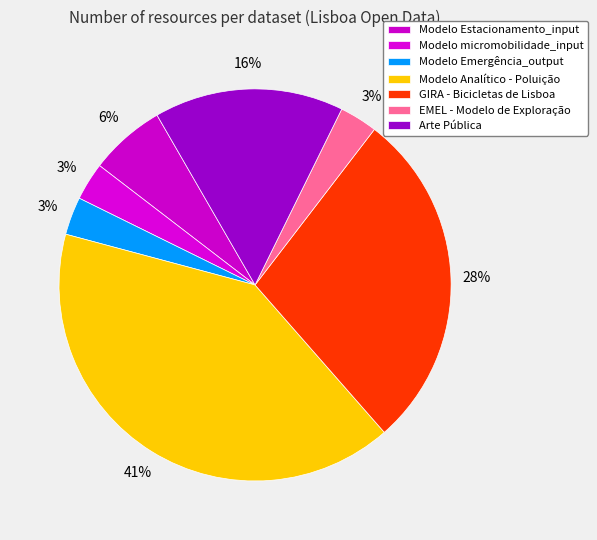

To the nearest percent, what is the average slice percentage?

14%